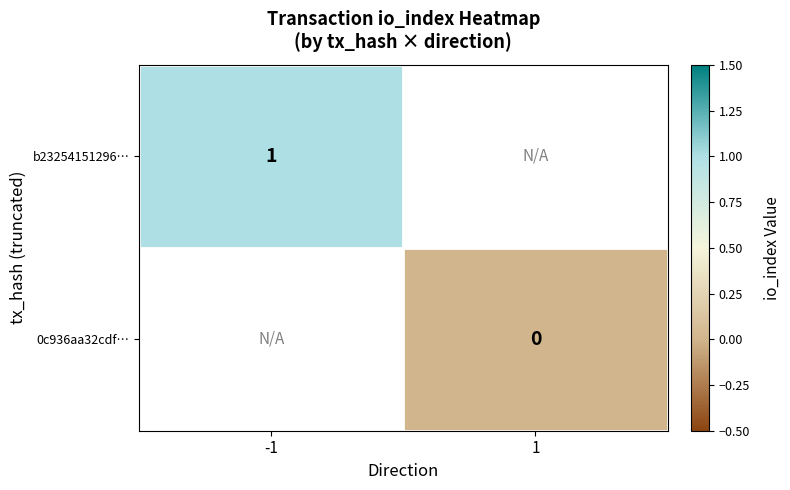

The value of b23254151296… at -1 is 1. True or false?

True